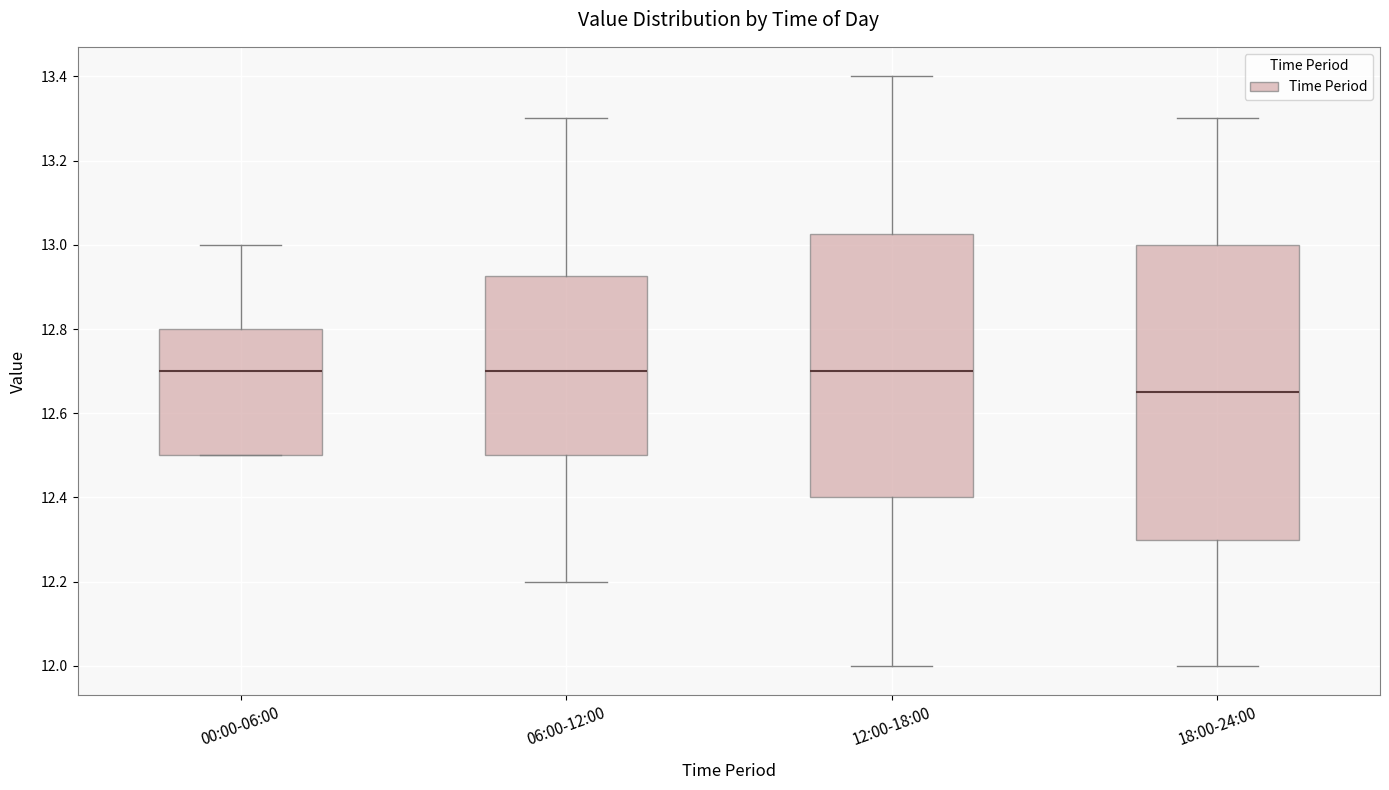

Which box's median line is the lowest?

18:00-24:00